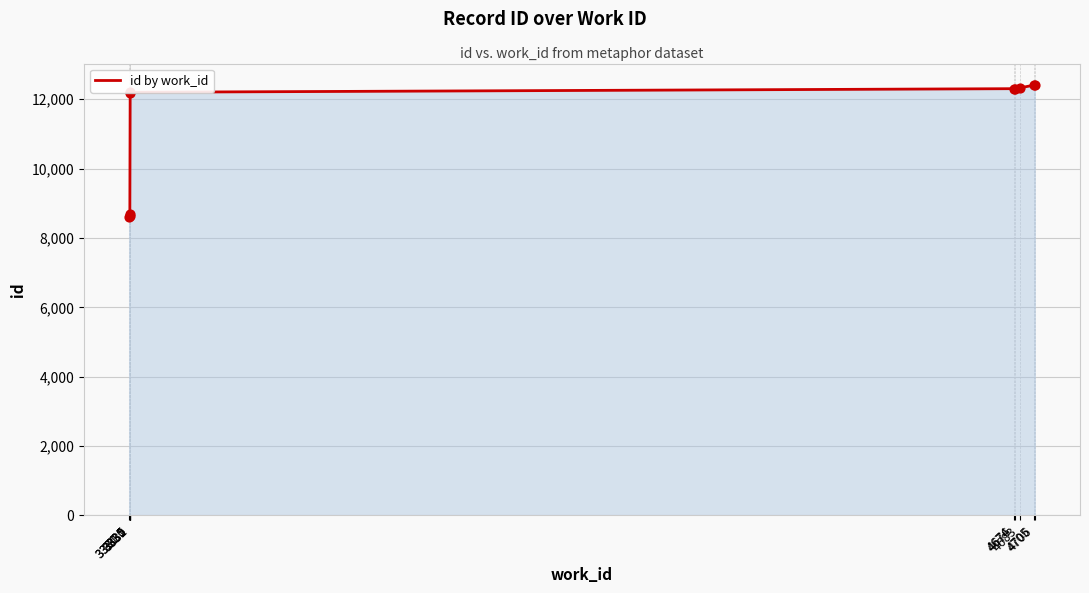

Between 3331 and 4706, which is larger?

4706